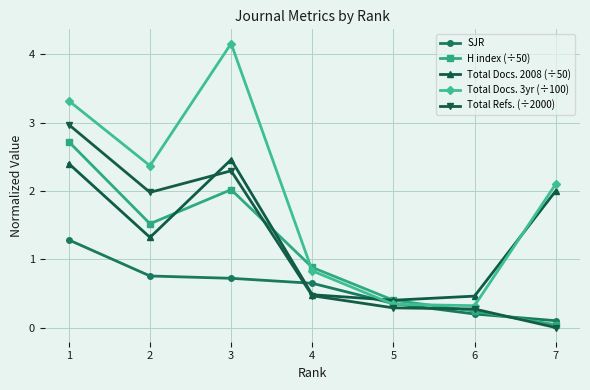

List the series in order of their peak value, lowest first.

SJR, Total Docs. 2008 (÷50), H index (÷50), Total Refs. (÷2000), Total Docs. 3yr (÷100)